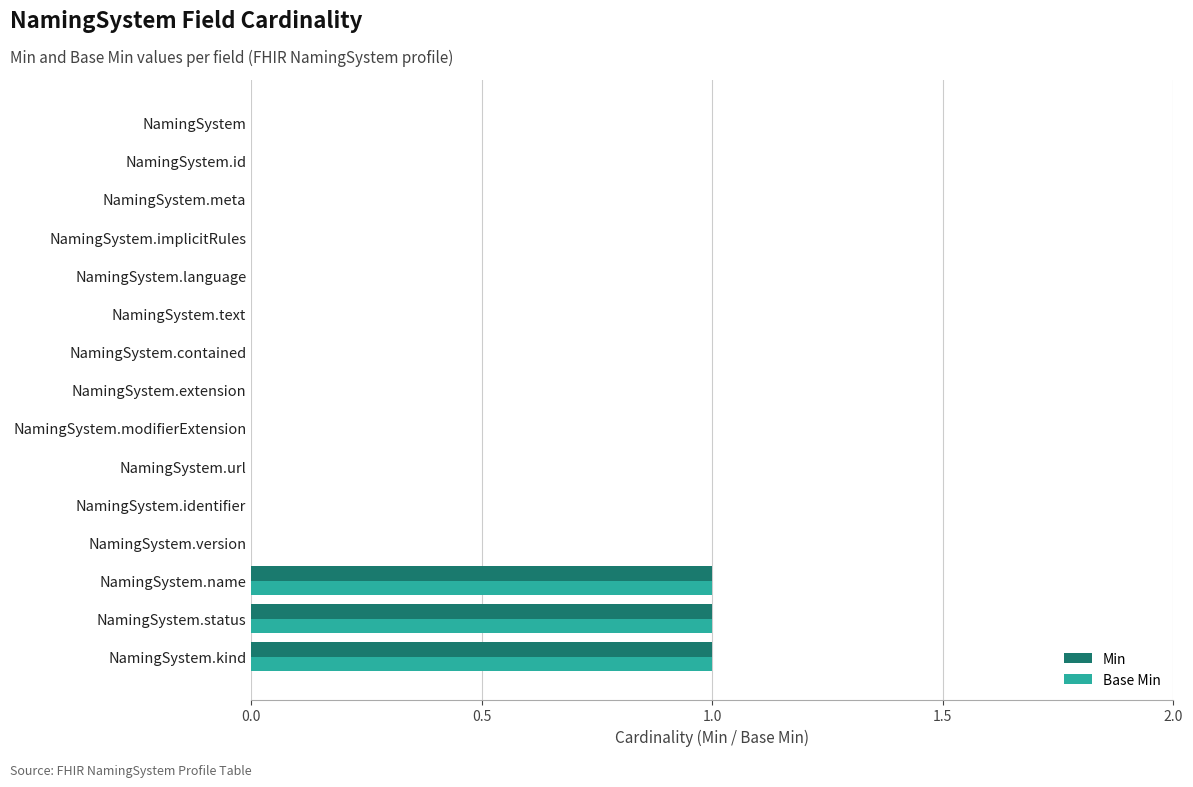

What is the highest value of the Base Min series?

1